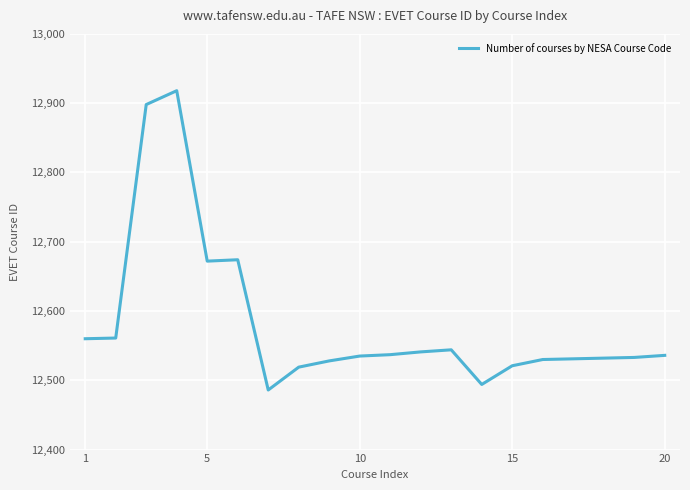

What is the smallest value displayed?

12486